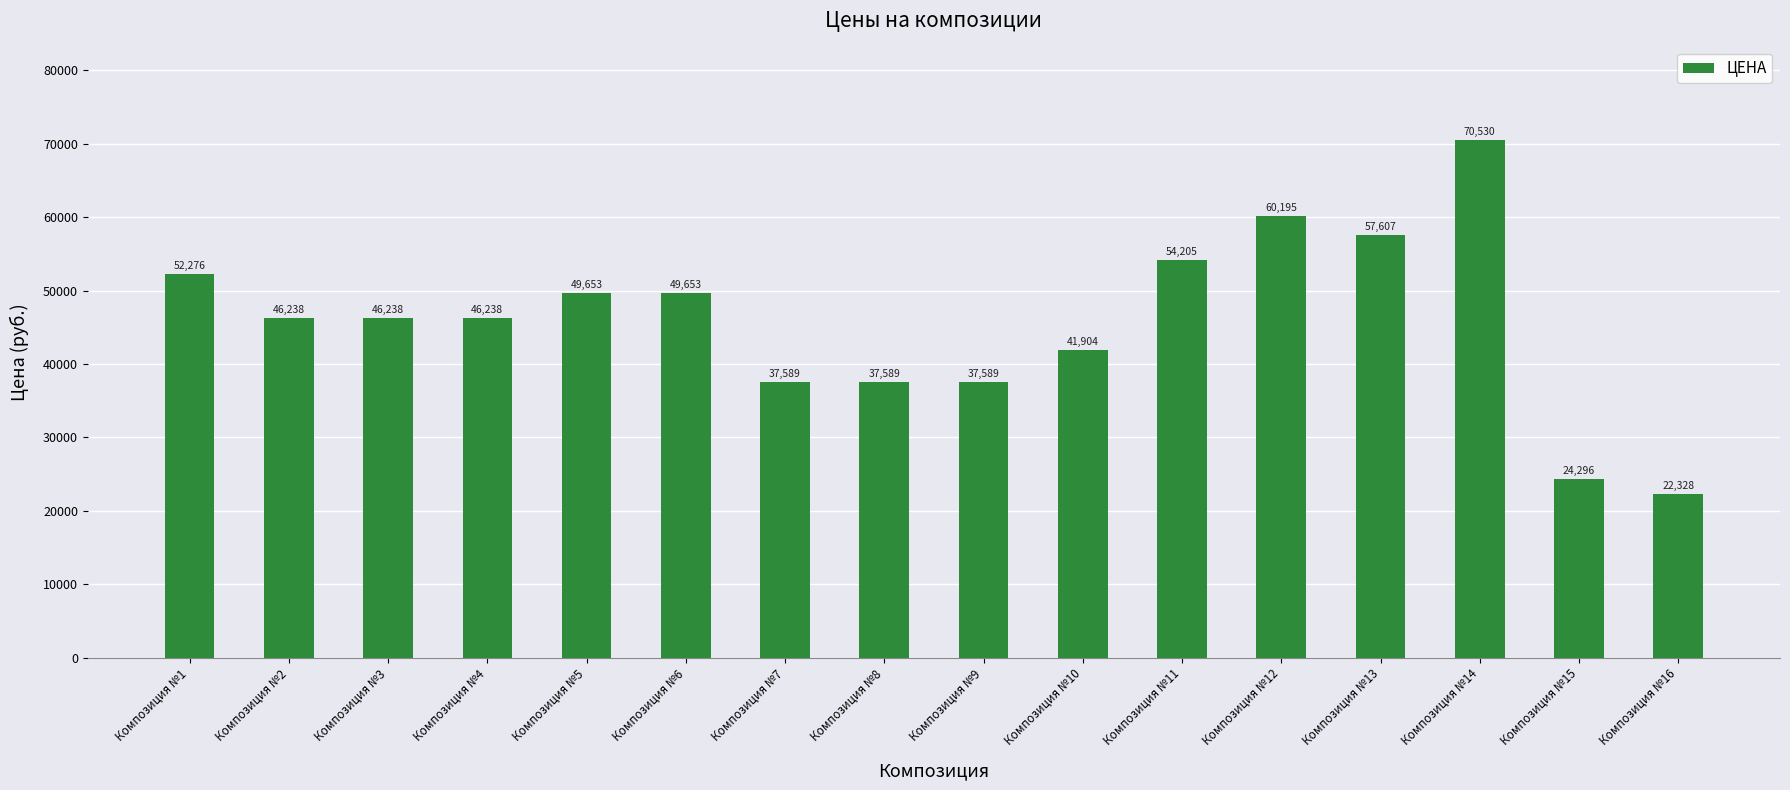

How many data points are less than 46238?

6